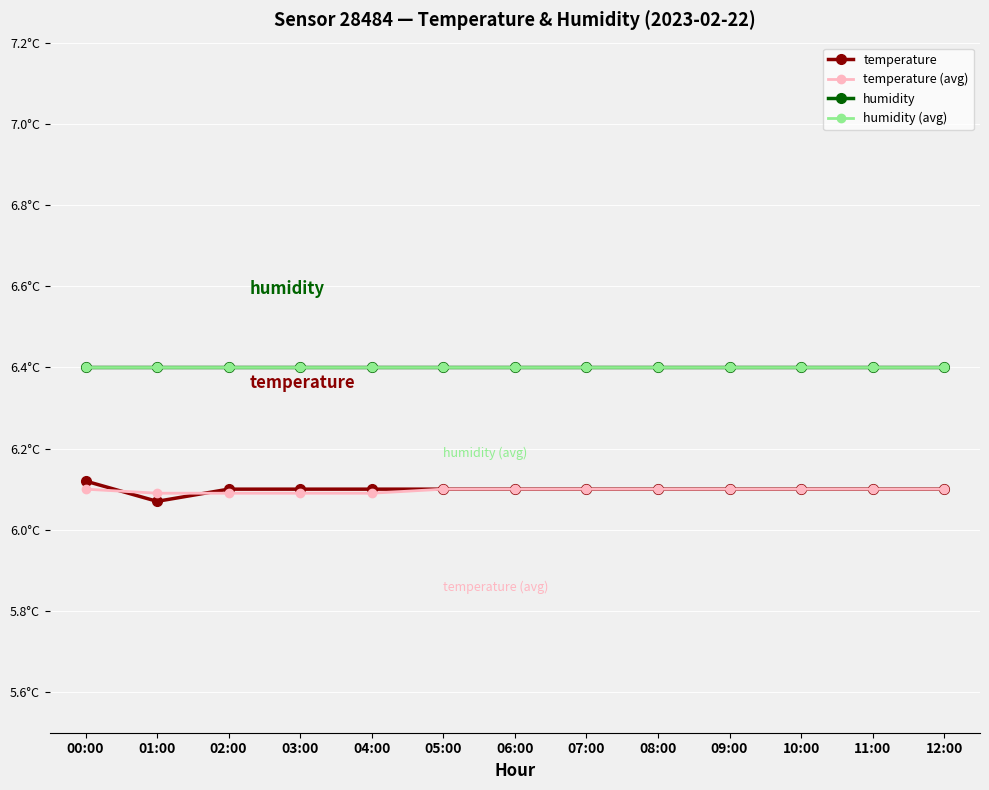

What is the spread (max minus min) of values at 06:00?

0.3